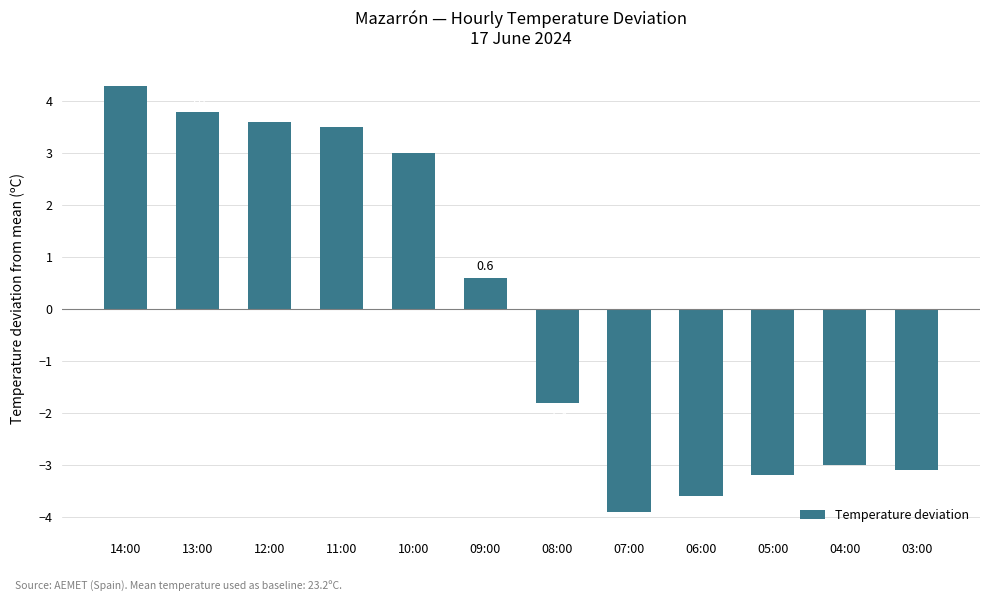

Are the bars grouped side by side (vs. stacked)?

No